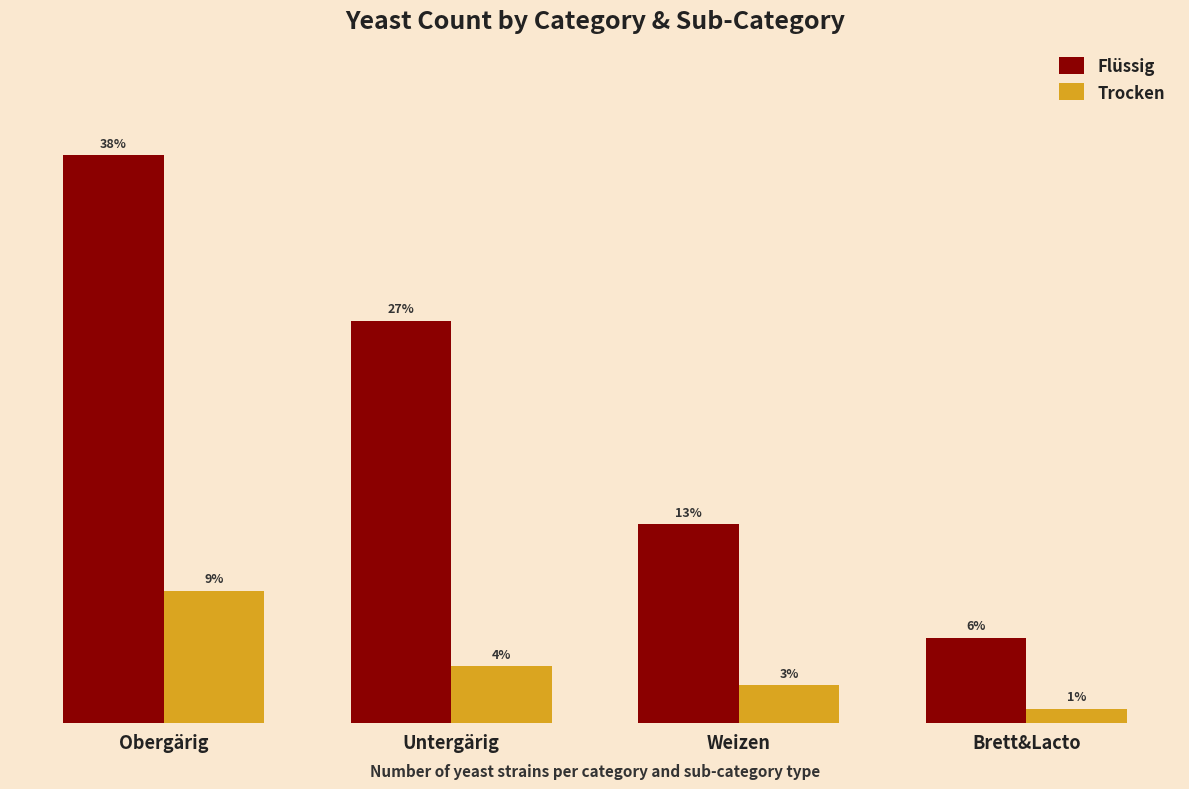

Does the chart contain any negative values?

No